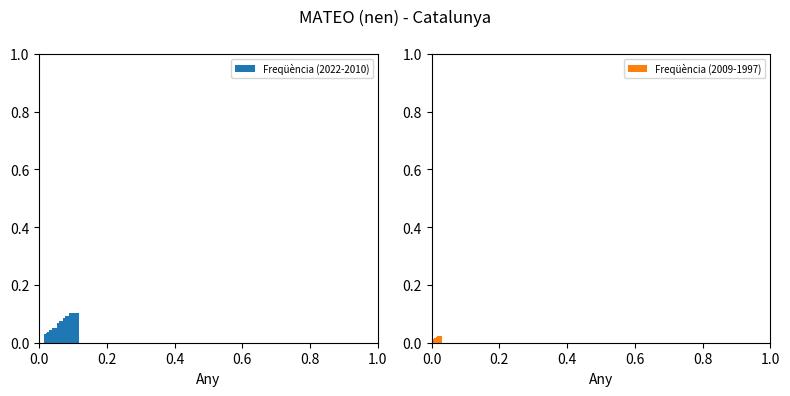

Count the Freqüència (2022-2010) values in the range 0 to 1.

13